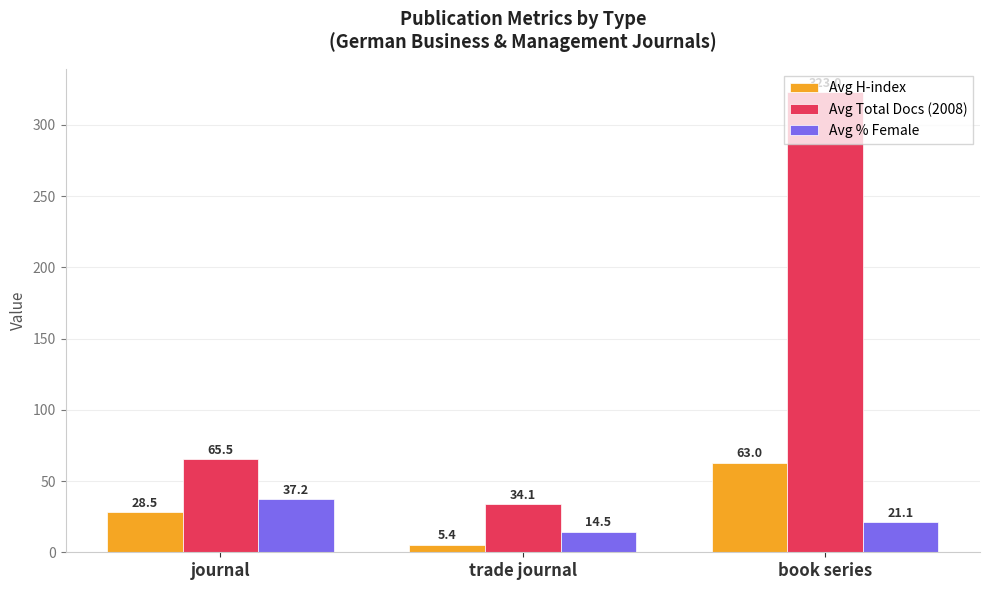

What is the average value of the Avg H-index series?

32.3